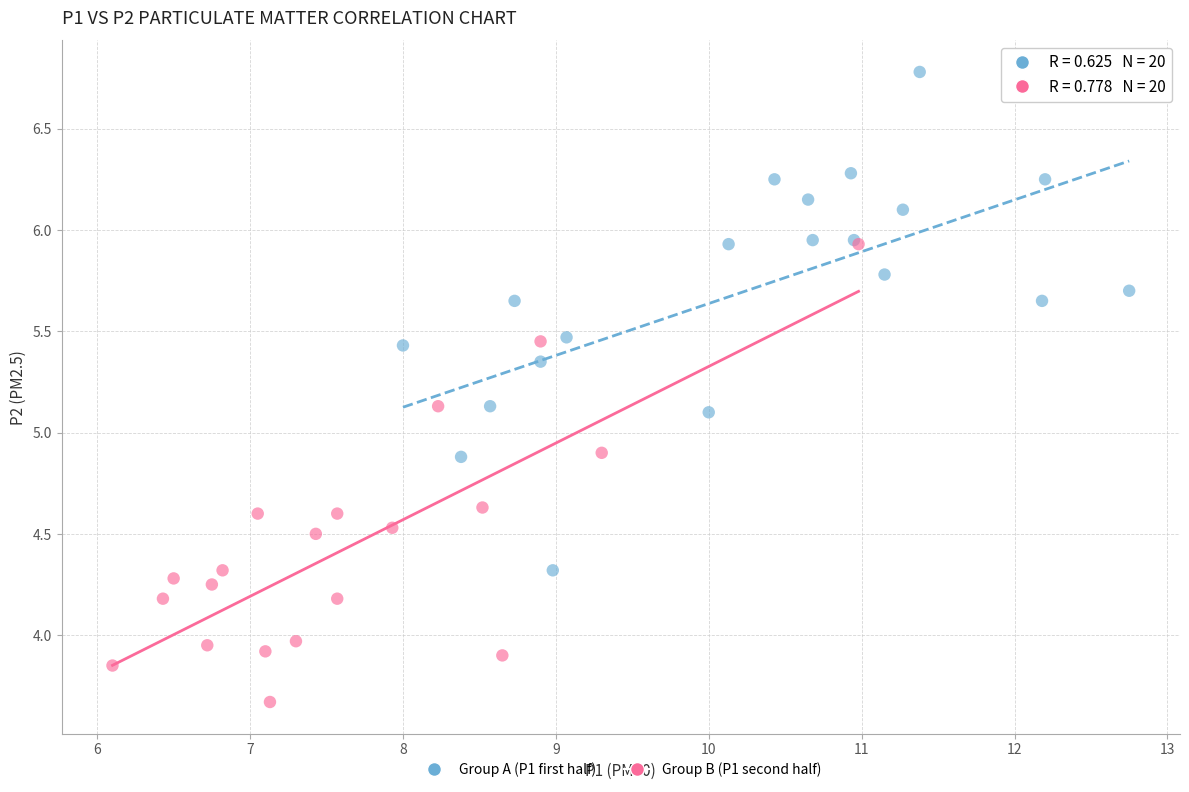

Which series reaches the minimum Y coordinate?

Group B (P1 second half)